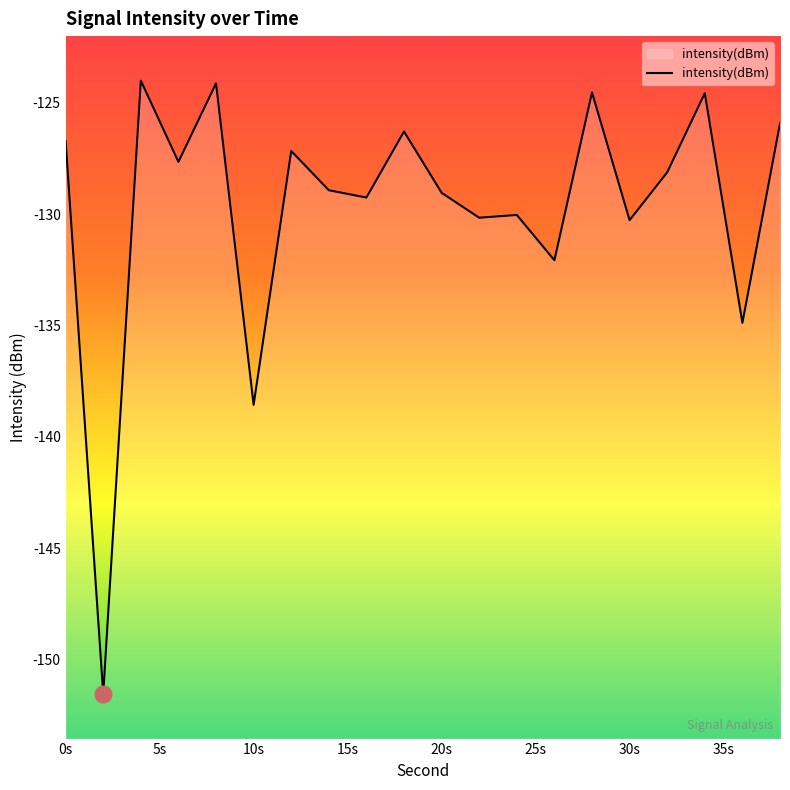

True or false: the data has more than 0 interior local peaks.

True